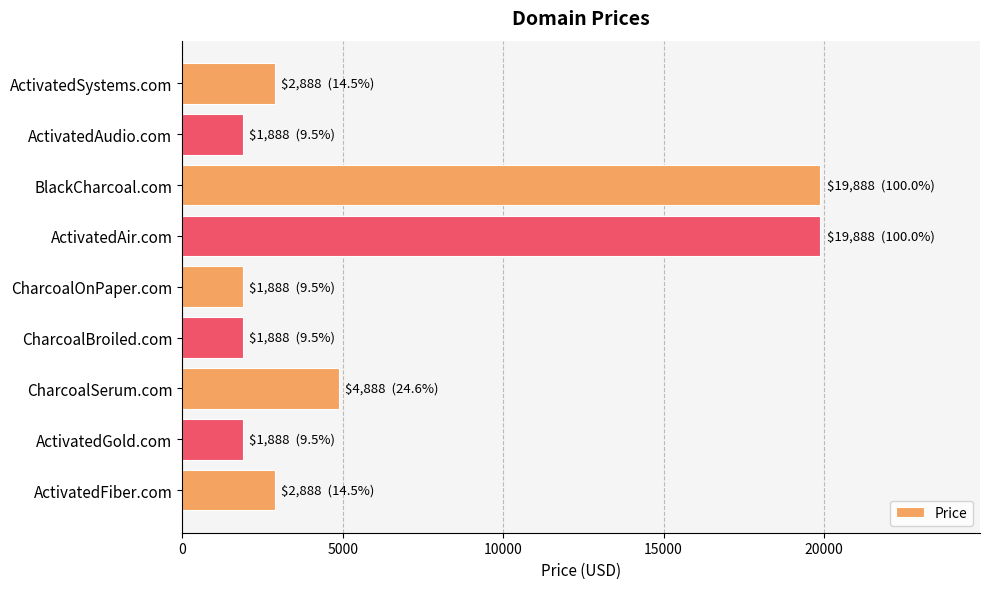

What is the label of the 1st bar from the bottom?

ActivatedFiber.com